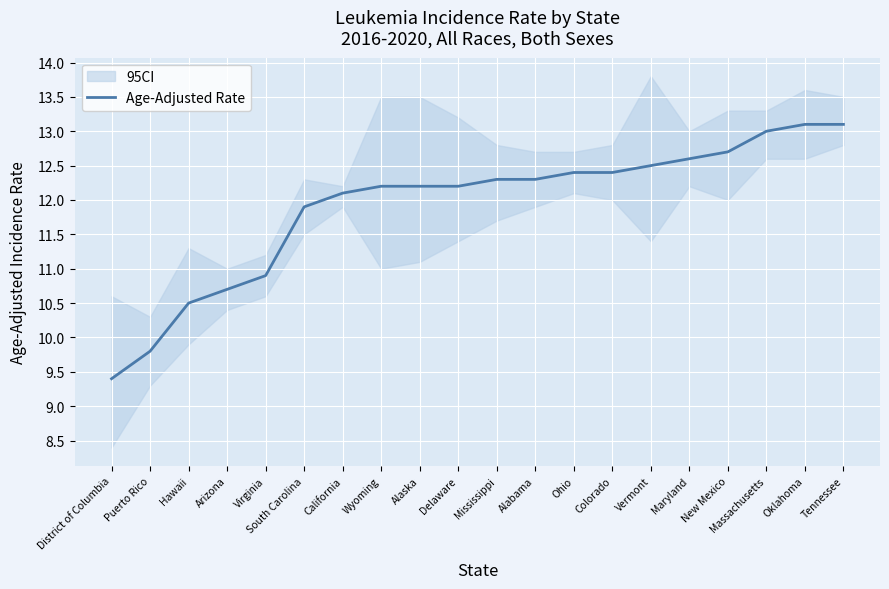

What is the sum of all values?

238.3